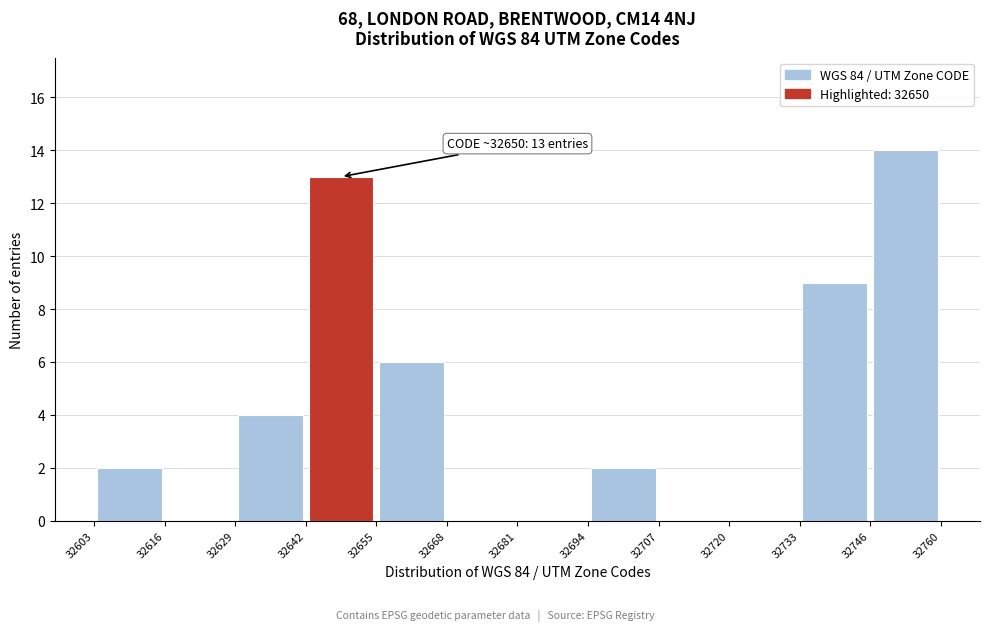

Over which range of the x-axis is the bar tallest?

32746 to 32760